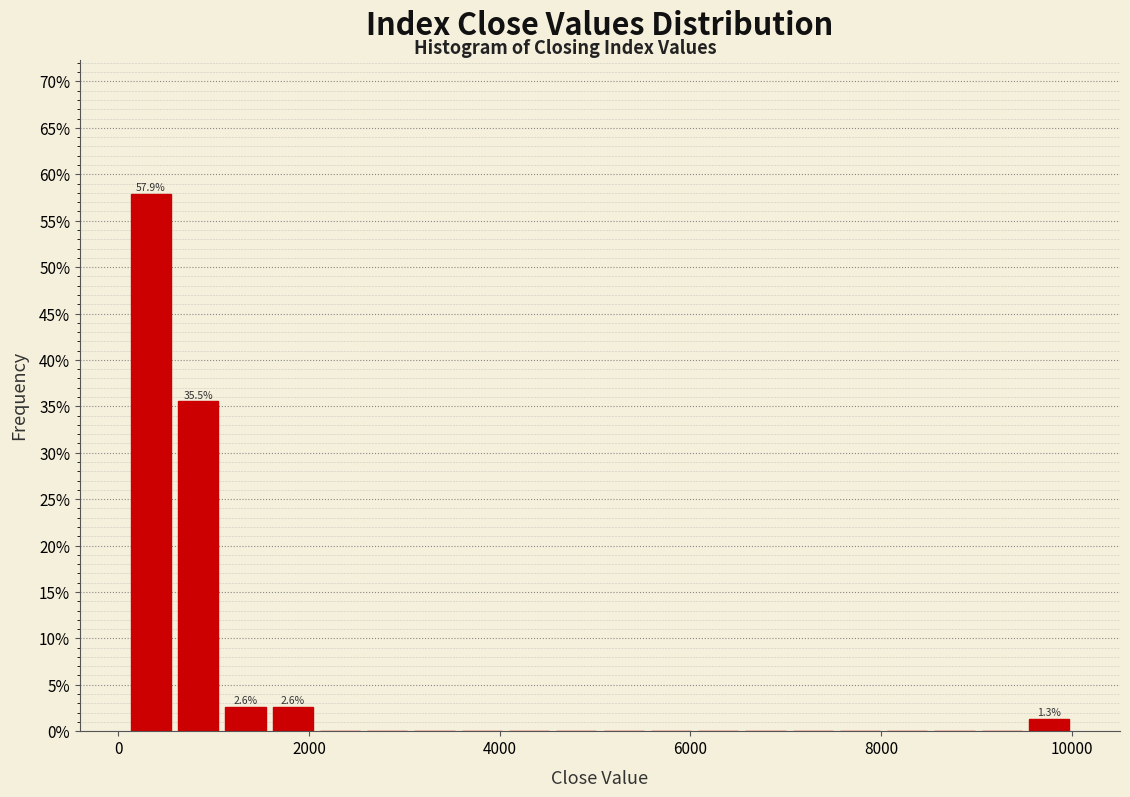

Read against the x-axis, roughly where is the centre of the tallest bar?

400